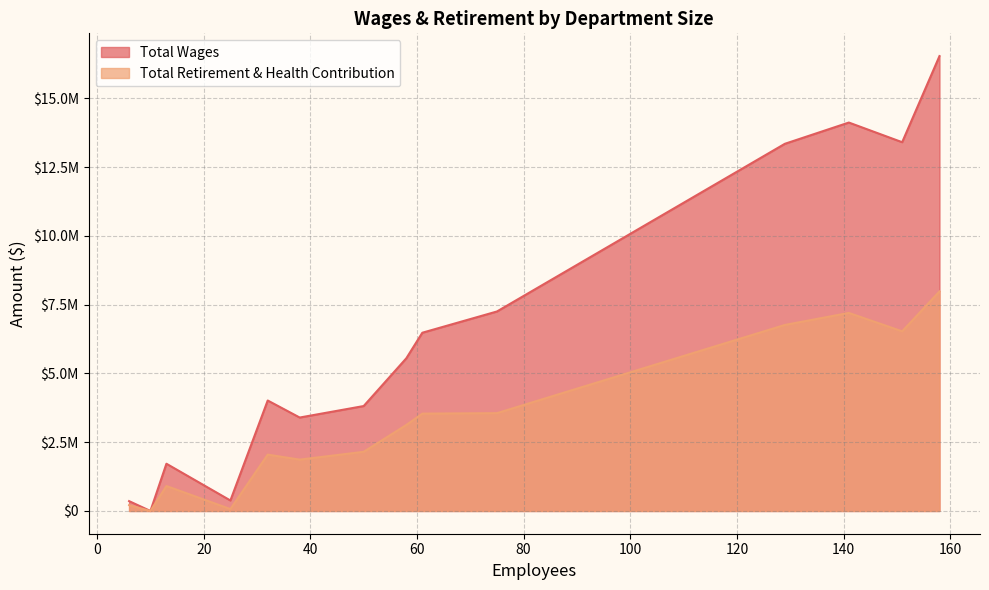

True or false: Total Wages and Total Retirement & Health Contribution intersect in this chart.

False